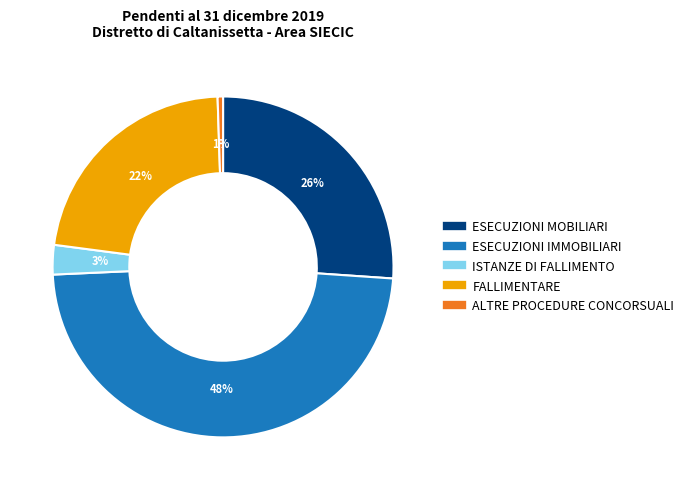

Which category has the biggest portion of the pie?

ESECUZIONI IMMOBILIARI